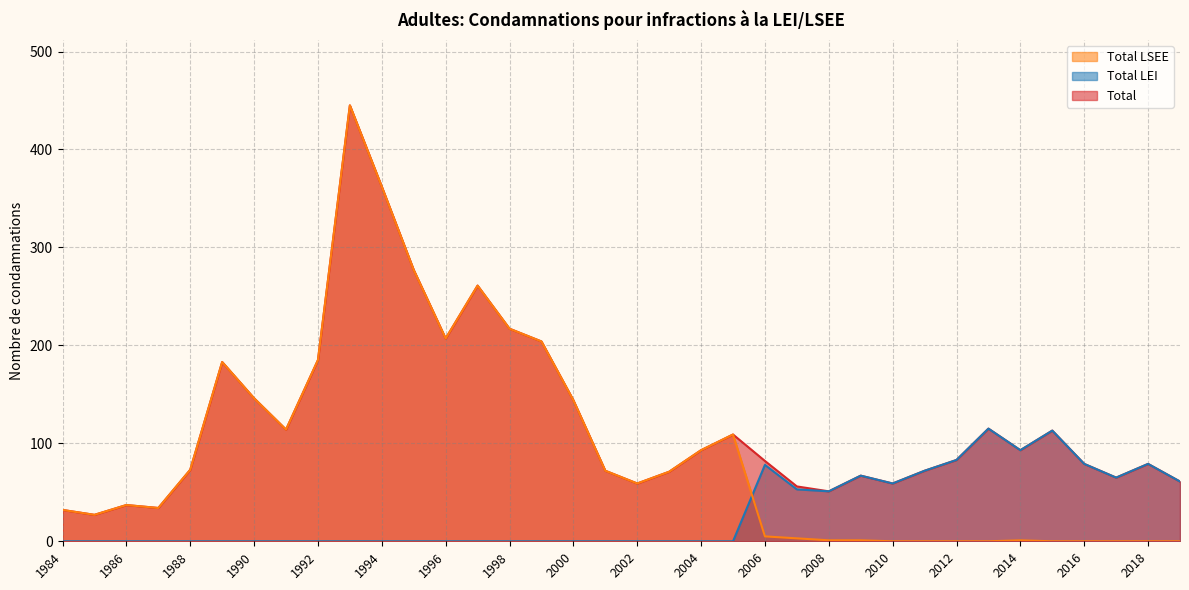

List the series in order of their peak value, lowest first.

Total LEI, Total, Total LSEE